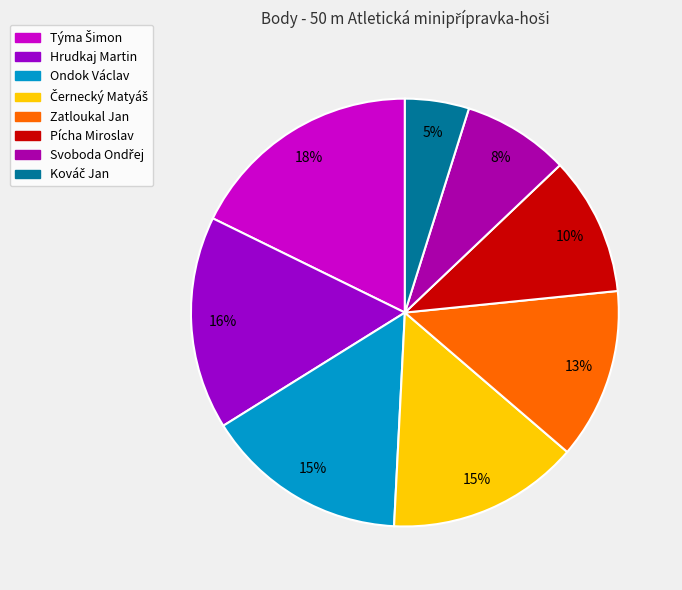

Which slice is the largest?

Týma Šimon